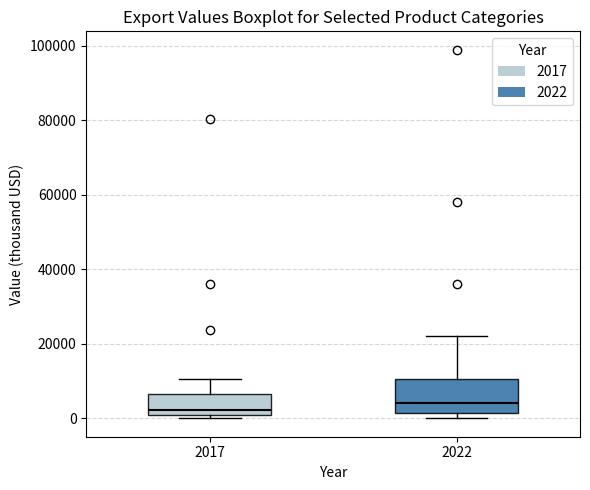

Where is the lower edge of the box at x = 2022 on the y-axis? The values are not printed on the chart, so give them approximately, as read against the axis.

2000